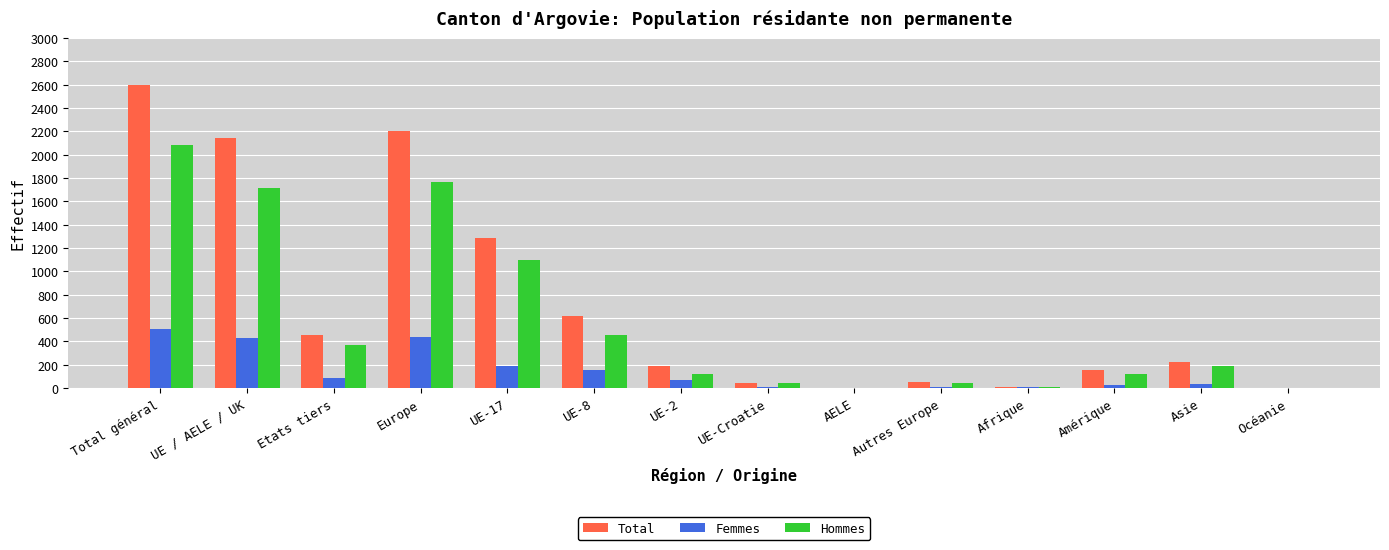

What value does the Total series have at Etats tiers?

452